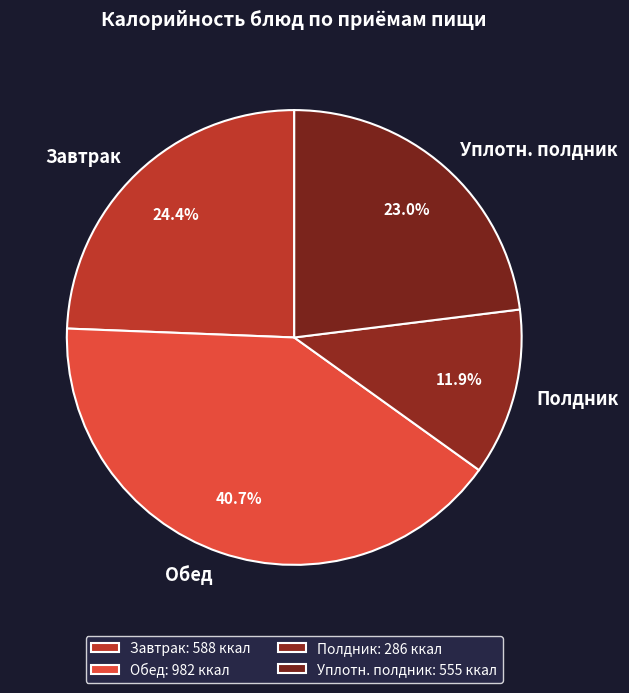

Approximately how many times larger is the value at Уплотн. полдник compared to Завтрак?

0.9